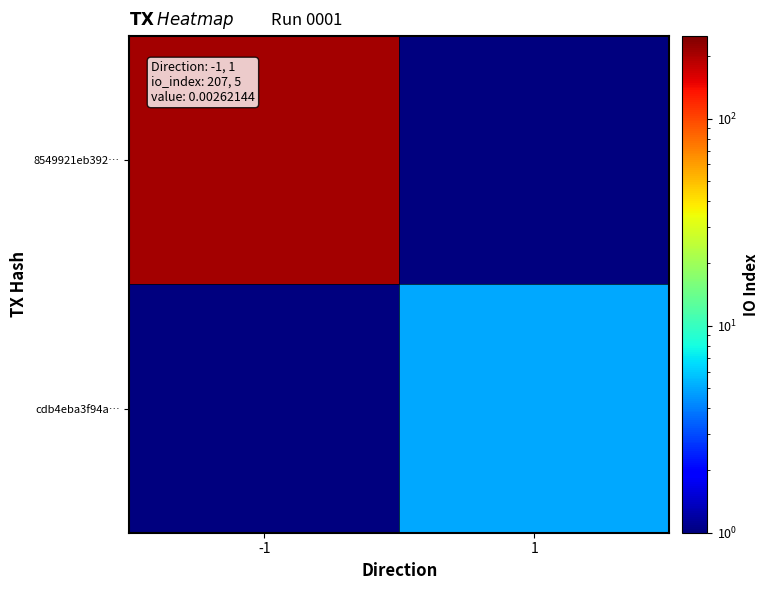

Which series changed the most between -1 and 1?

8549921eb392…